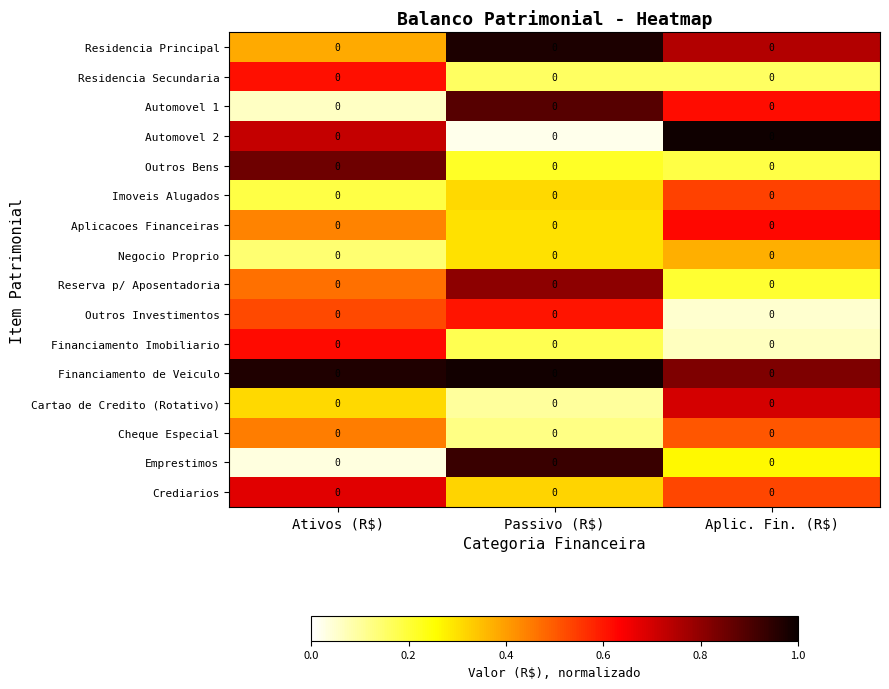

Reading left to right, list all the values displayed in this chart.

Residencia Principal: Ativos (R$)=0.0	Passivo (R$)=0.0	Aplic. Fin. (R$)=0.0
Residencia Secundaria: Ativos (R$)=0.0	Passivo (R$)=0.0	Aplic. Fin. (R$)=0.0
Automovel 1: Ativos (R$)=0.0	Passivo (R$)=0.0	Aplic. Fin. (R$)=0.0
Automovel 2: Ativos (R$)=0.0	Passivo (R$)=0.0	Aplic. Fin. (R$)=0.0
Outros Bens: Ativos (R$)=0.0	Passivo (R$)=0.0	Aplic. Fin. (R$)=0.0
Imoveis Alugados: Ativos (R$)=0.0	Passivo (R$)=0.0	Aplic. Fin. (R$)=0.0
Aplicacoes Financeiras: Ativos (R$)=0.0	Passivo (R$)=0.0	Aplic. Fin. (R$)=0.0
Negocio Proprio: Ativos (R$)=0.0	Passivo (R$)=0.0	Aplic. Fin. (R$)=0.0
Reserva p/ Aposentadoria: Ativos (R$)=0.0	Passivo (R$)=0.0	Aplic. Fin. (R$)=0.0
Outros Investimentos: Ativos (R$)=0.0	Passivo (R$)=0.0	Aplic. Fin. (R$)=0.0
Financiamento Imobiliario: Ativos (R$)=0.0	Passivo (R$)=0.0	Aplic. Fin. (R$)=0.0
Financiamento de Veiculo: Ativos (R$)=0.0	Passivo (R$)=0.0	Aplic. Fin. (R$)=0.0
Cartao de Credito (Rotativo): Ativos (R$)=0.0	Passivo (R$)=0.0	Aplic. Fin. (R$)=0.0
Cheque Especial: Ativos (R$)=0.0	Passivo (R$)=0.0	Aplic. Fin. (R$)=0.0
Emprestimos: Ativos (R$)=0.0	Passivo (R$)=0.0	Aplic. Fin. (R$)=0.0
Crediarios: Ativos (R$)=0.0	Passivo (R$)=0.0	Aplic. Fin. (R$)=0.0